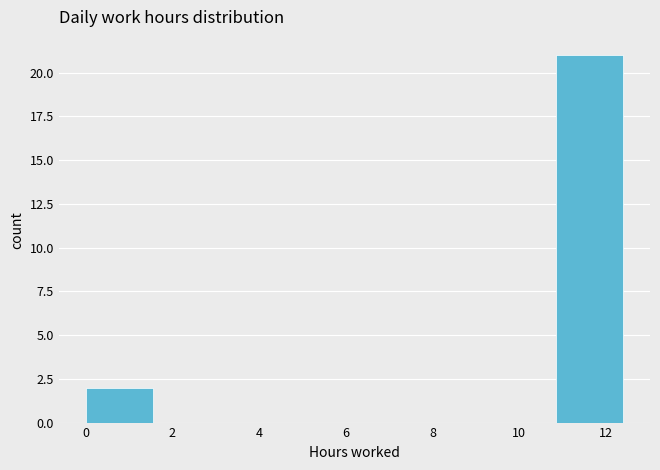

Over which range of the x-axis is the bar tallest?

10.85 to 12.40